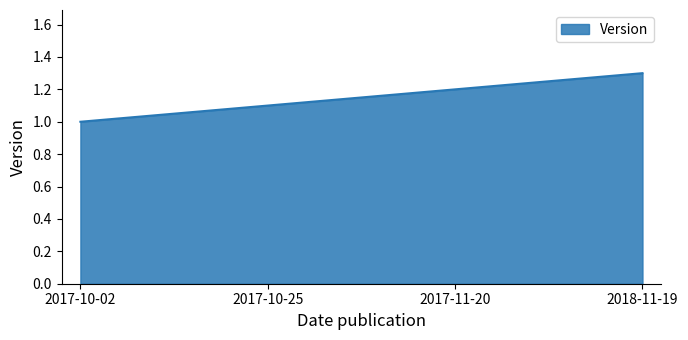

What is the ratio of the value at 2017-11-20 to the value at 2017-10-25?

1.1